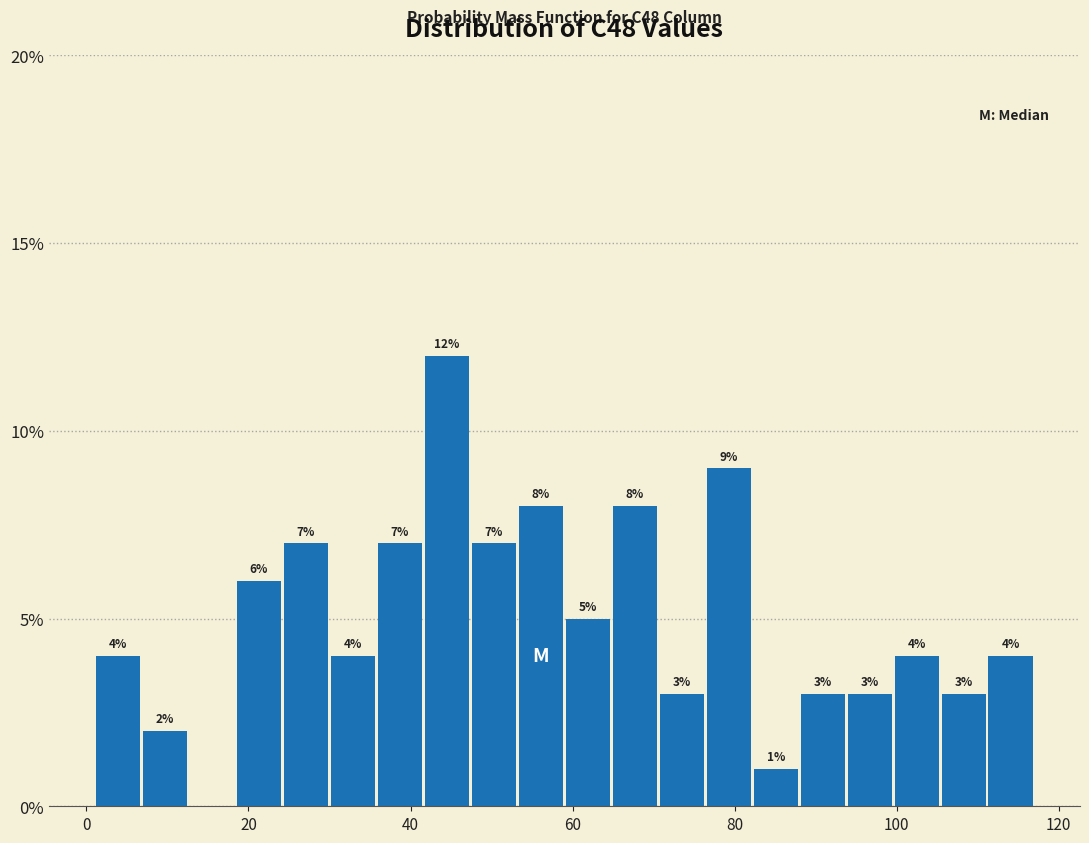

Around what value on the x-axis is the tallest bar? Give the approximate position of its centre, as read against the axis.

44